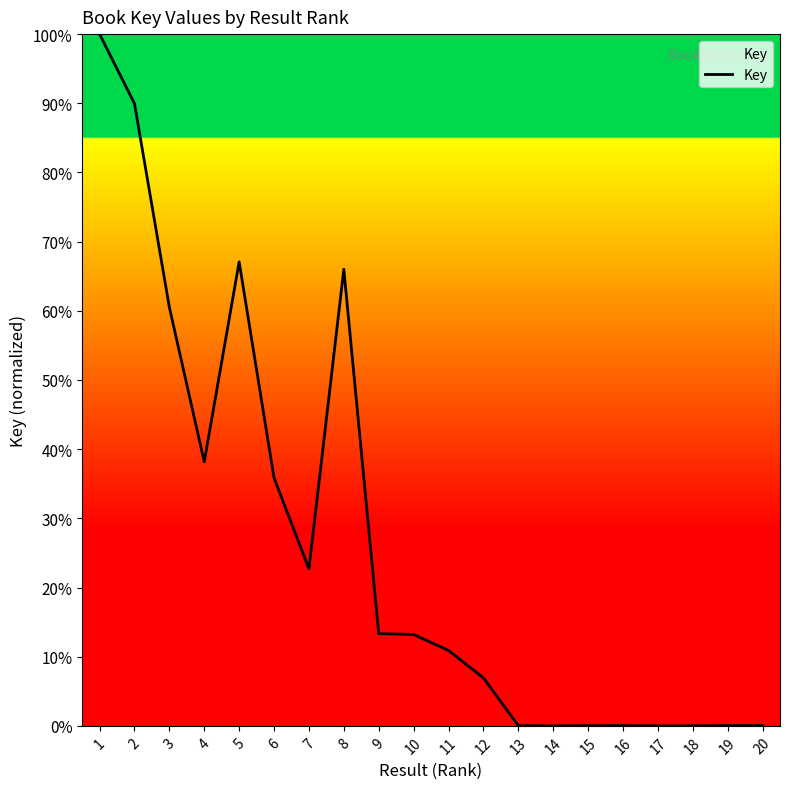

What is the difference between the maximum and minimum values?

100.0